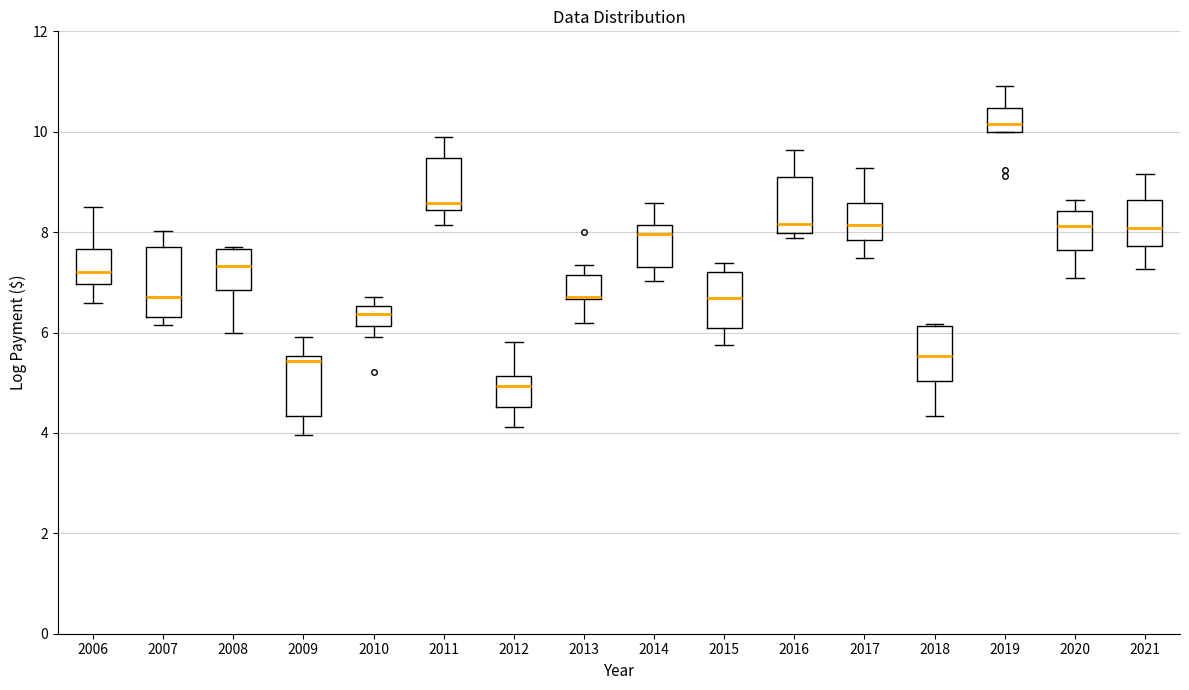

Reading left to right, read every box against the y-axis: the position of its median line, the range the box covers, and the ends of its whiskers. The values are not printed on the chart, so give them approximately, as read against the axis.

2006: median 7.2, box 7.0 to 7.6, whiskers 6.6 to 8.4
2007: median 6.6, box 6.2 to 7.8, whiskers 6.2 (just below the box's lower edge) to 8.0
2008: median 7.4, box 6.8 to 7.6, whiskers 6.0 to 7.8
2009: median 5.4, box 4.4 to 5.6, whiskers 4.0 to 6.0
2010: median 6.4, box 6.2 to 6.6, whiskers 6.0 to 6.8
2011: median 8.6, box 8.4 to 9.4, whiskers 8.2 to 9.8
2012: median 5.0, box 4.6 to 5.2, whiskers 4.2 to 5.8
2013: median 6.8 (drawn on the box's lower edge), box 6.6 to 7.2, whiskers 6.2 to 7.4
2014: median 8.0, box 7.4 to 8.2, whiskers 7.0 to 8.6
2015: median 6.6, box 6.0 to 7.2, whiskers 5.8 to 7.4
2016: median 8.2, box 8.0 to 9.0, whiskers 7.8 to 9.6
2017: median 8.2, box 7.8 to 8.6, whiskers 7.4 to 9.2
2018: median 5.6, box 5.0 to 6.2, whiskers 4.4 to 6.2
2019: median 10.2, box 10.0 to 10.4, whiskers 10.0 to 11.0
2020: median 8.2, box 7.6 to 8.4, whiskers 7.0 to 8.6
2021: median 8.0, box 7.8 to 8.6, whiskers 7.2 to 9.2